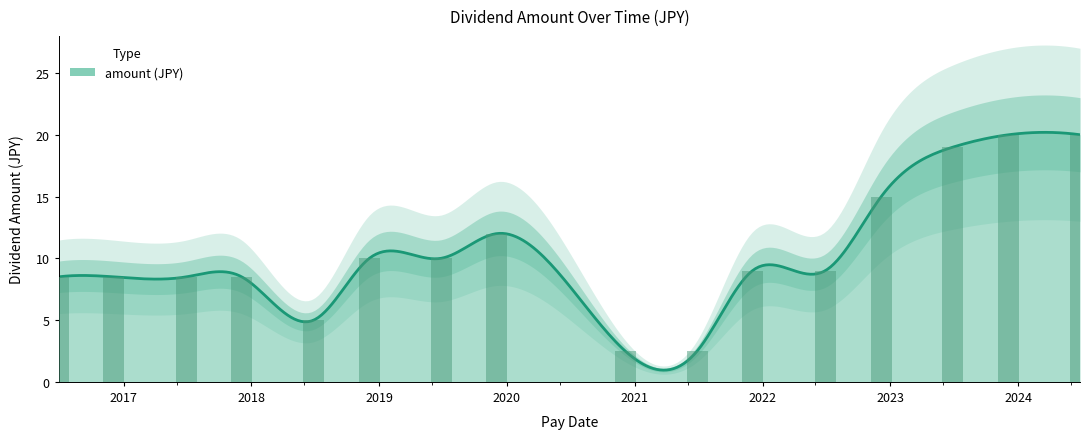

Reading left to right, what are all the values shown in this chart?

2016-06-29=8.5	2016-12-02=8.5	2017-06-29=8.5	2017-12-04=8.5	2018-06-28=5.0	2018-12-04=10.0	2019-06-27=10.0	2019-12-03=12.0	2020-12-04=2.5	2021-06-28=2.5	2021-12-03=9.0	2022-06-29=9.0	2022-12-06=15.0	2023-06-29=19.0	2023-12-05=20.0	2024-06-26=20.0